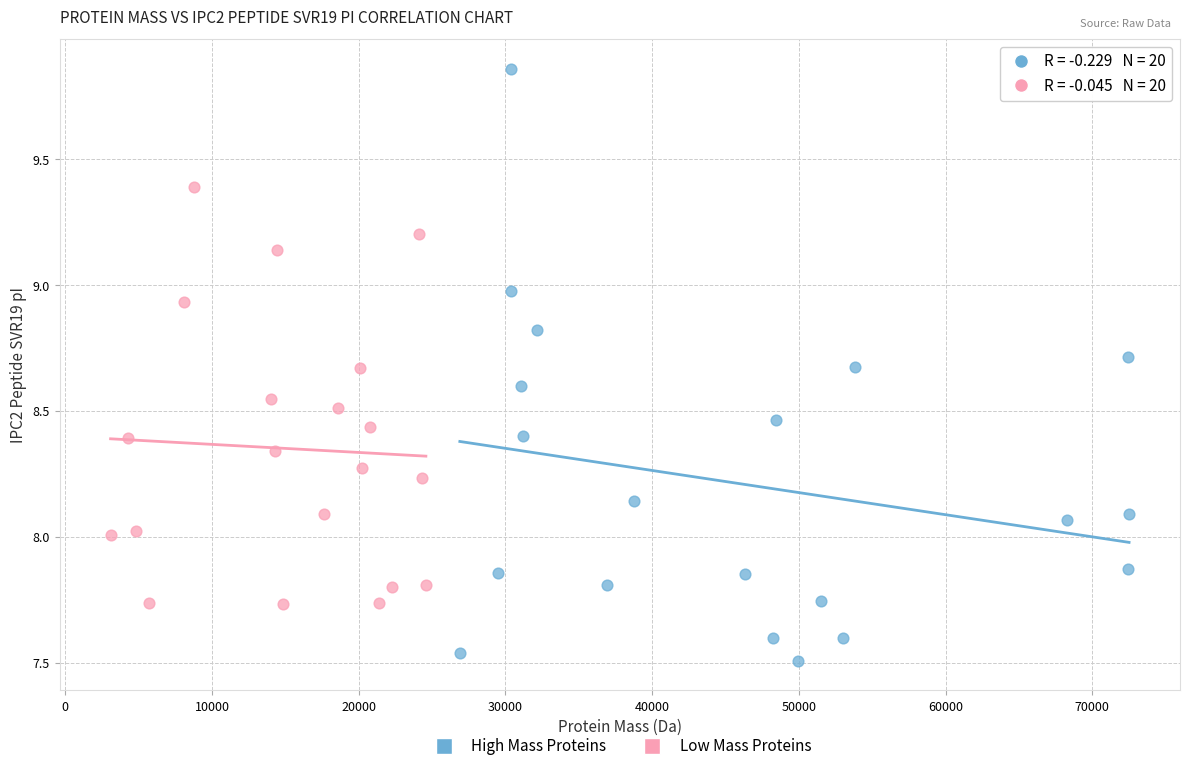

Which series reaches the minimum Y coordinate?

High Mass Proteins